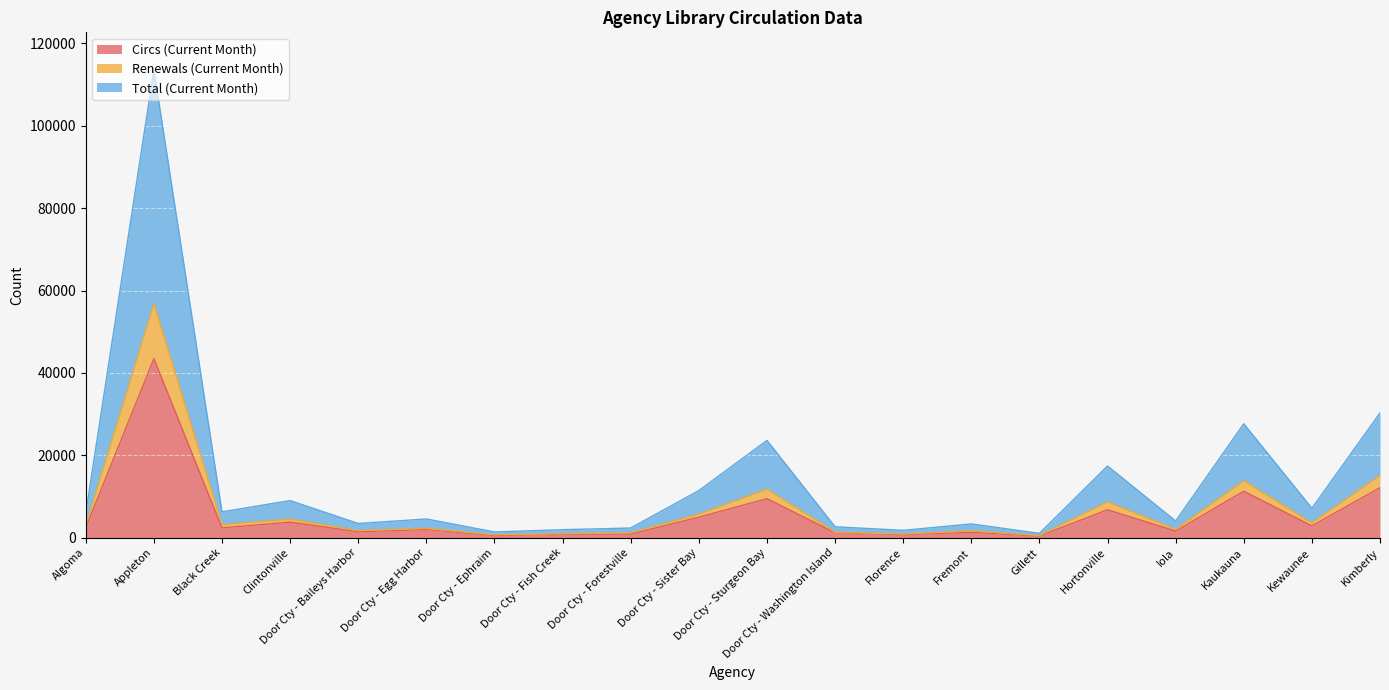

How many data points does each series have?

20